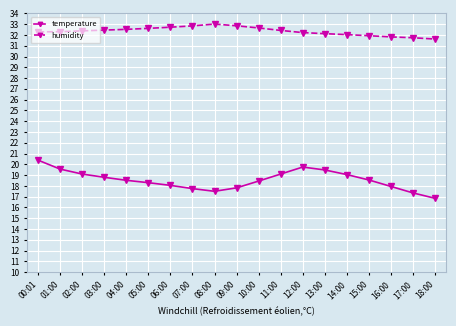

At 10:00, list the series in order from smallest to largest.

temperature, humidity